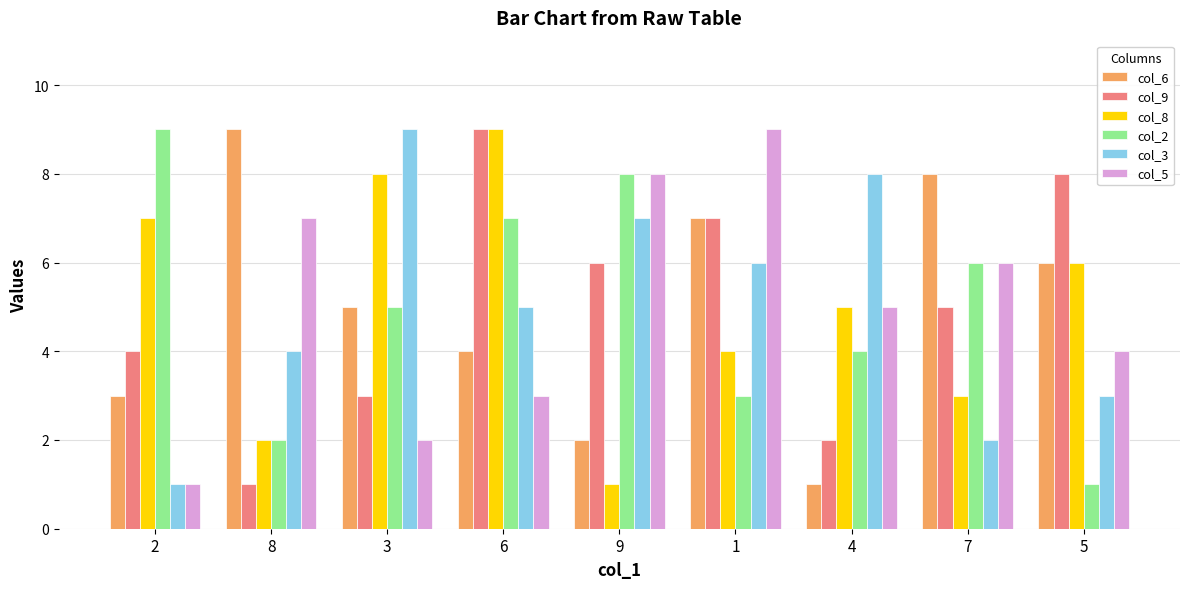

Is the value of col_6 at 8 greater than the value of col_5 at 5?

Yes